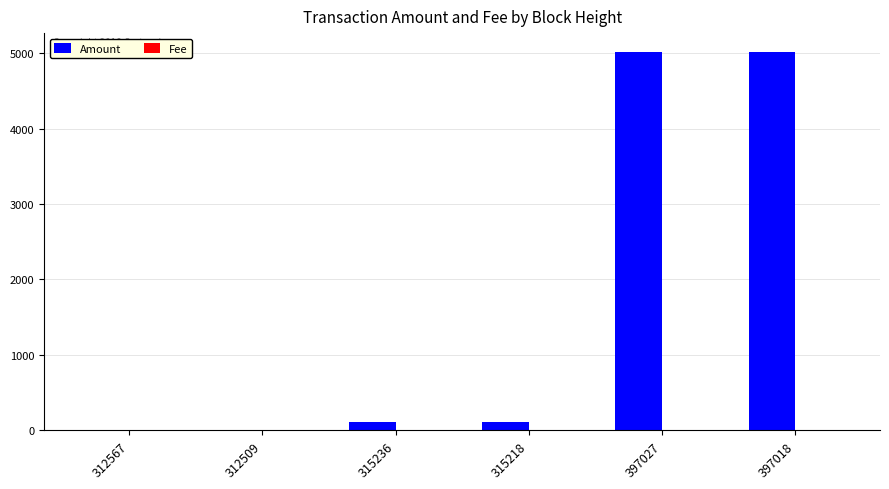

Between 312567 and 397018, which series saw the biggest shift?

Amount